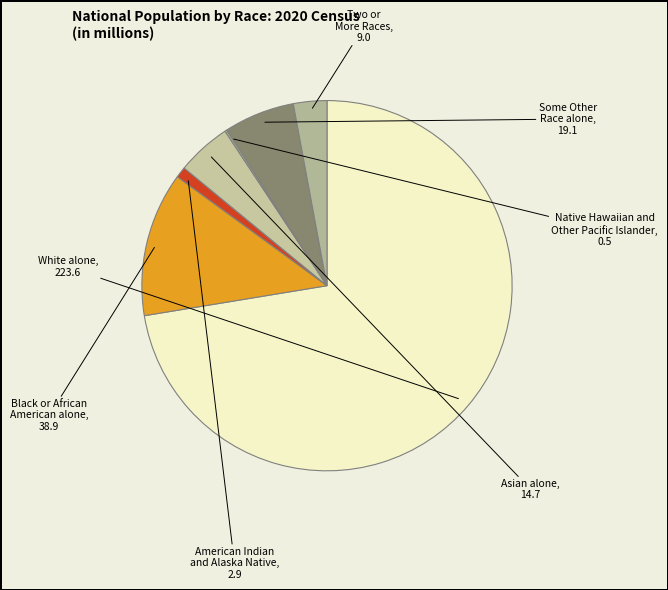

To the nearest percent, what is the difference between the largest and smallest slice percentages?

72%